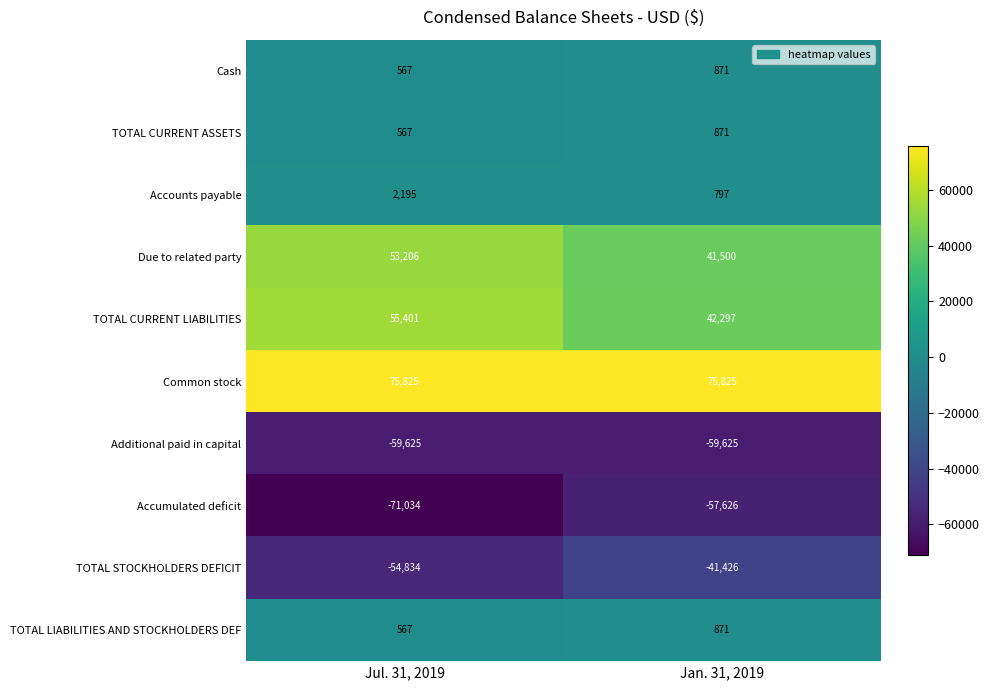

What is the spread (max minus min) of values at Jan. 31, 2019?

135450